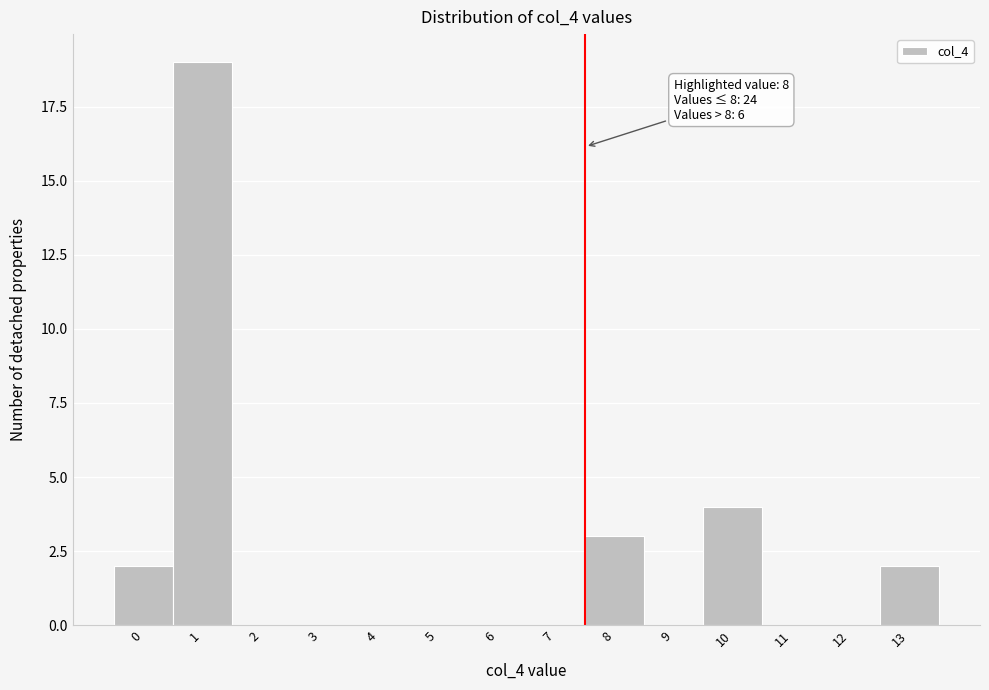

Reading right to left, list all the values displayed in this chart.

13=2	12=0	11=0	10=4	9=0	8=3	7=0	6=0	5=0	4=0	3=0	2=0	1=19	0=2